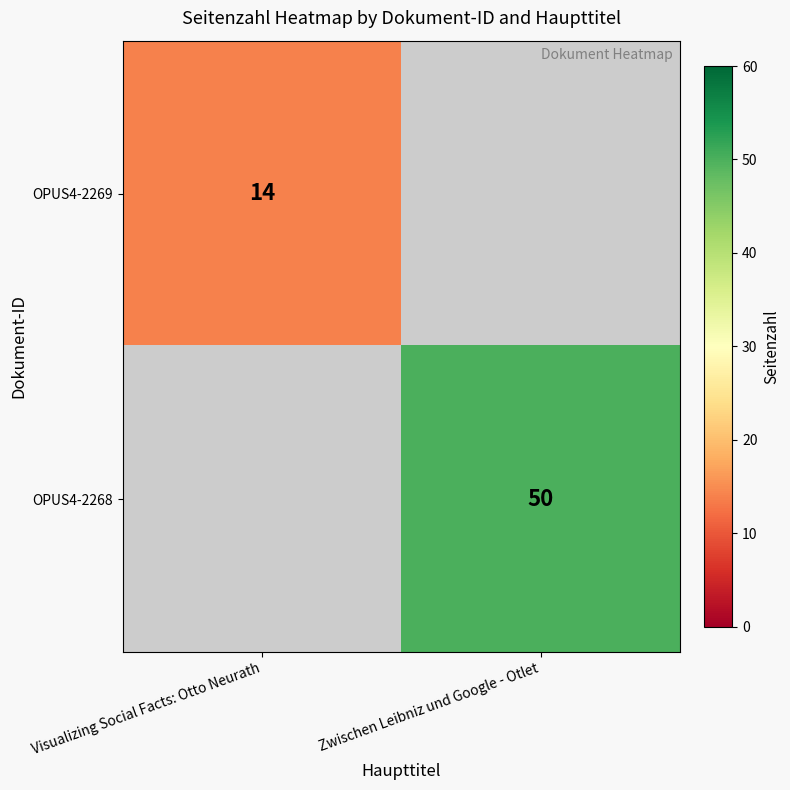

What is the greatest value displayed?

50.0